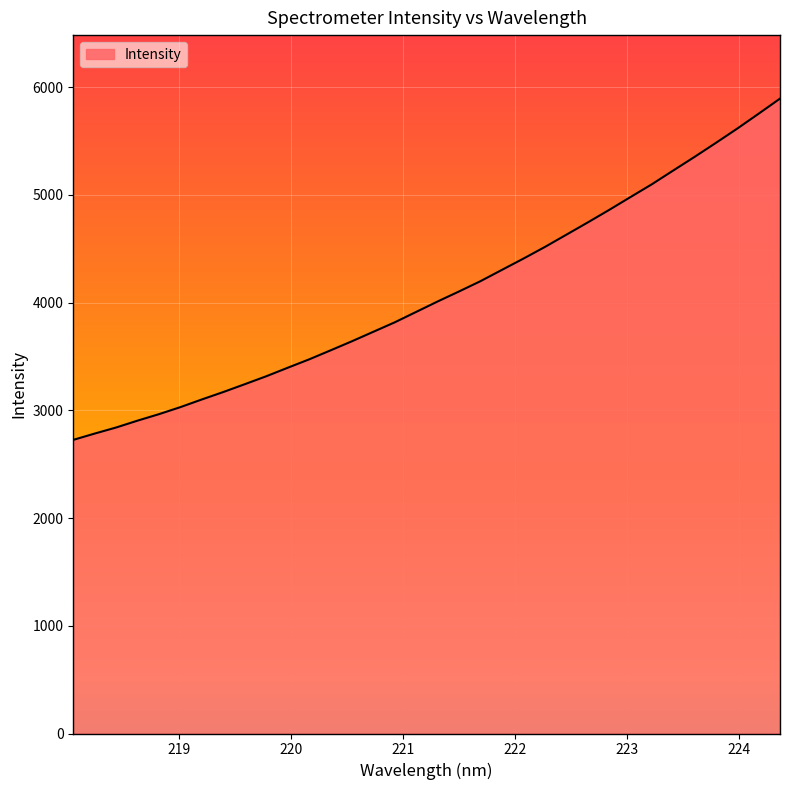

What is the greatest value displayed?

5894.8